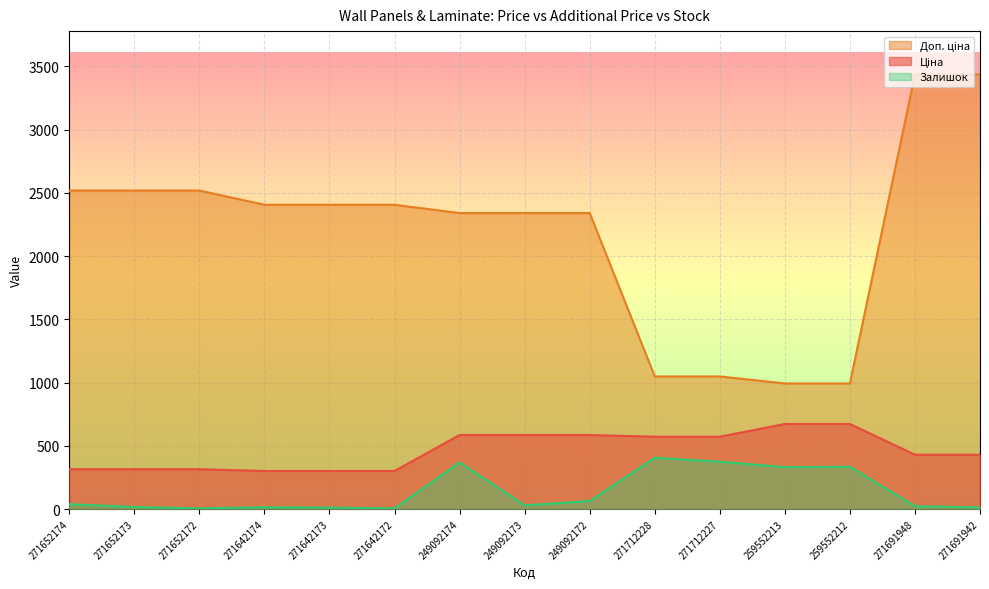

How many lines are shown in the chart?

3